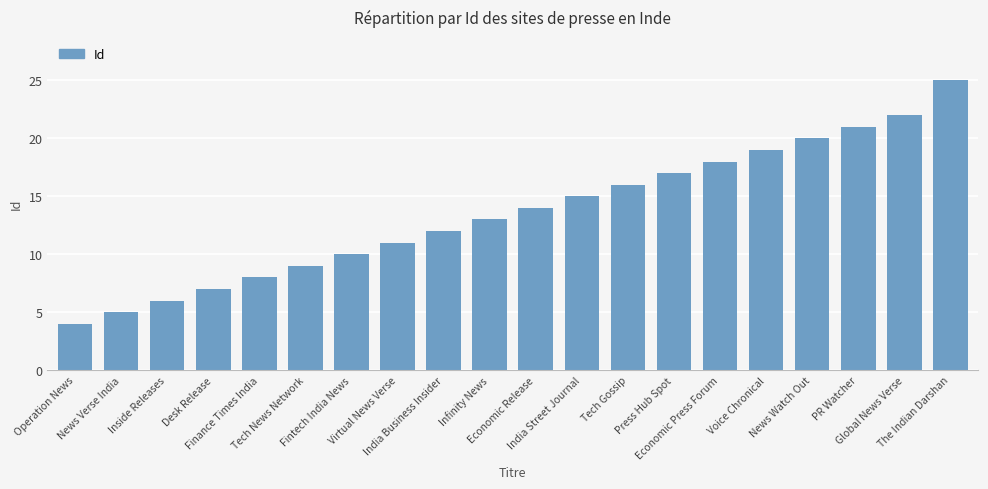

What is the label of the 17th bar from the right?

Desk Release